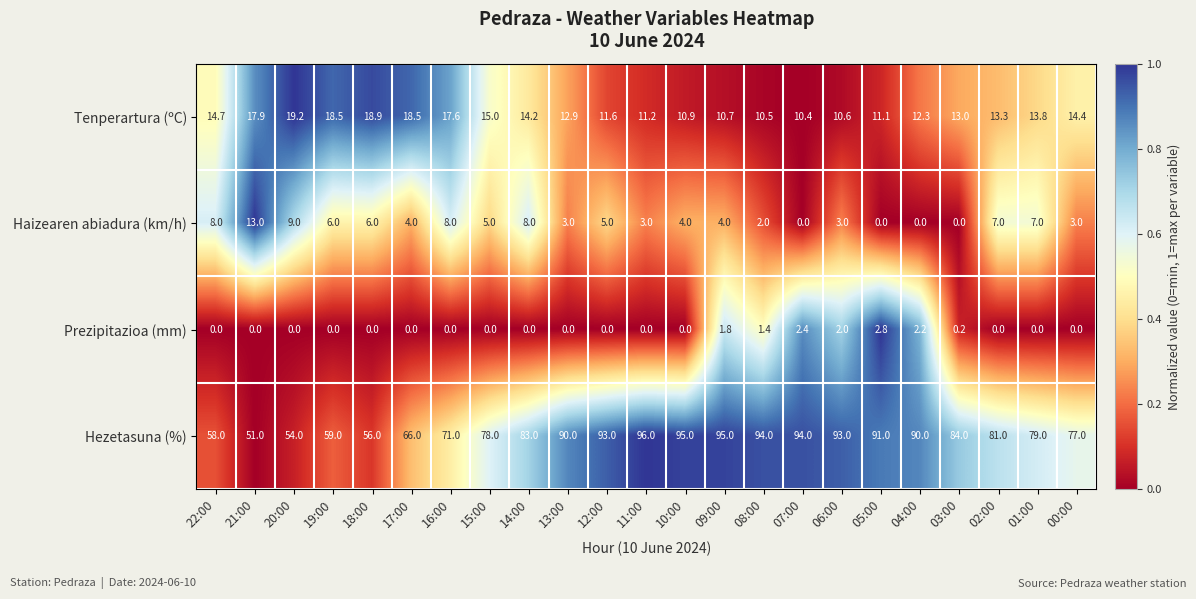

What is the sum of all Hezetasuna (%) values?

1828.0